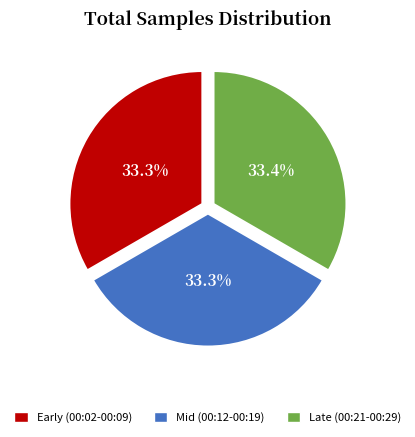

How many segments does this pie chart have?

3